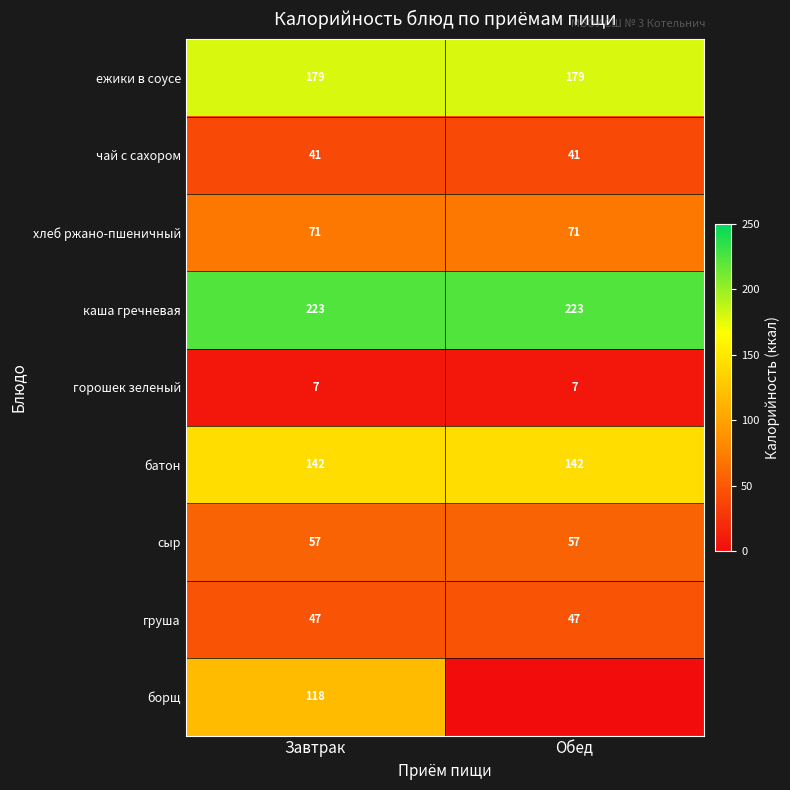

What is the difference between the highest and lowest values at Завтрак?

216